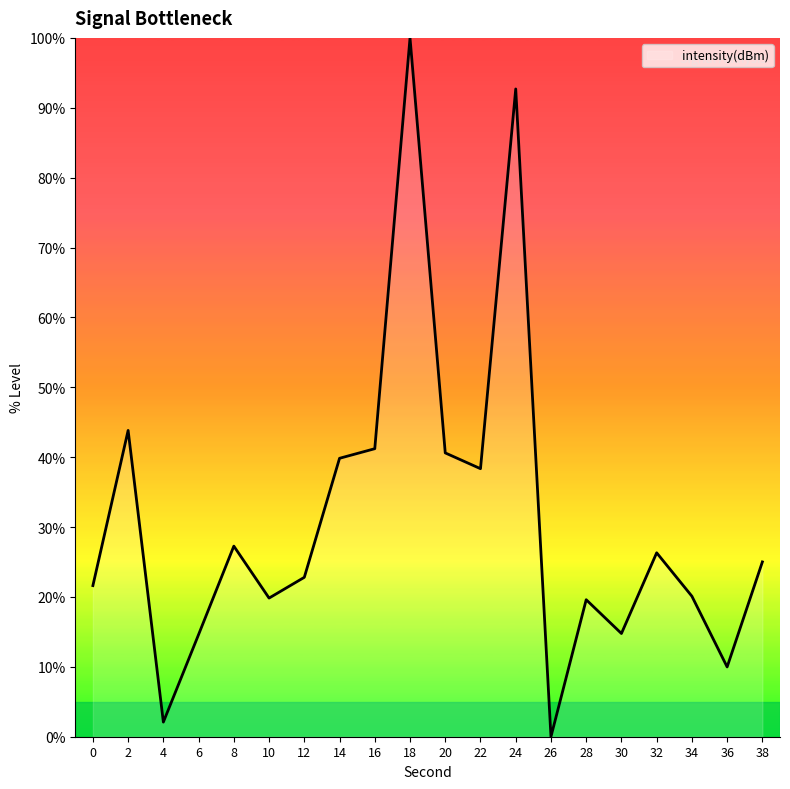

How many lines are shown in the chart?

1